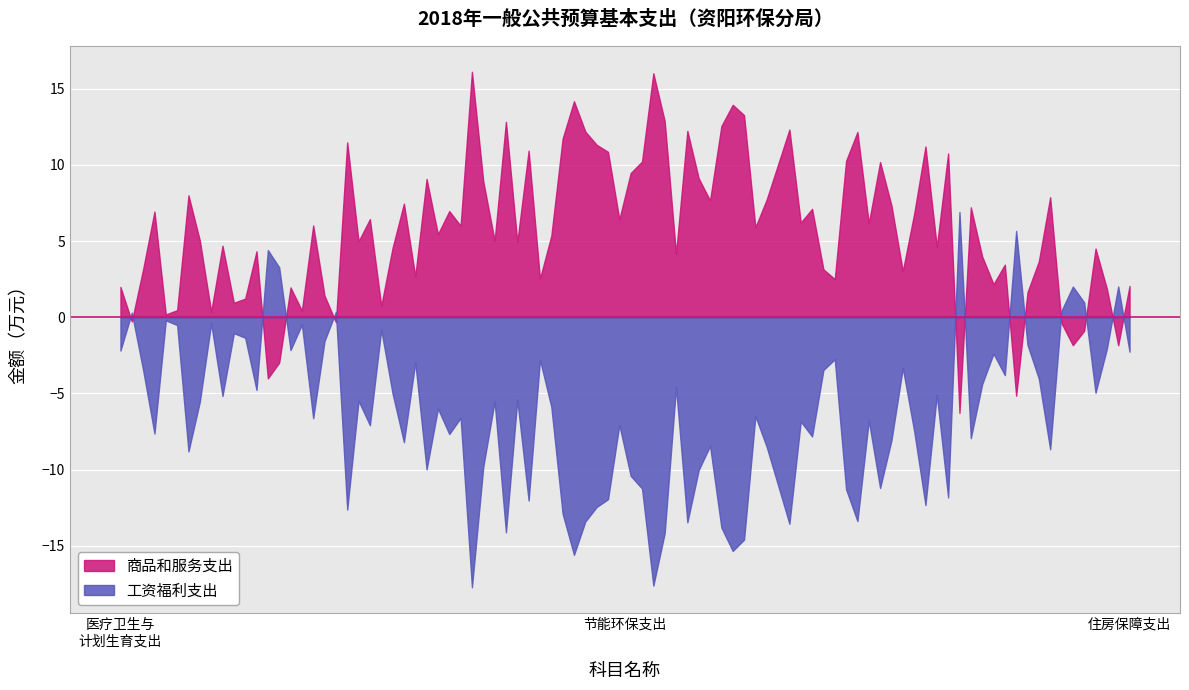

Rank the series by their average value, from highest to lowest.

商品和服务支出, 工资福利支出